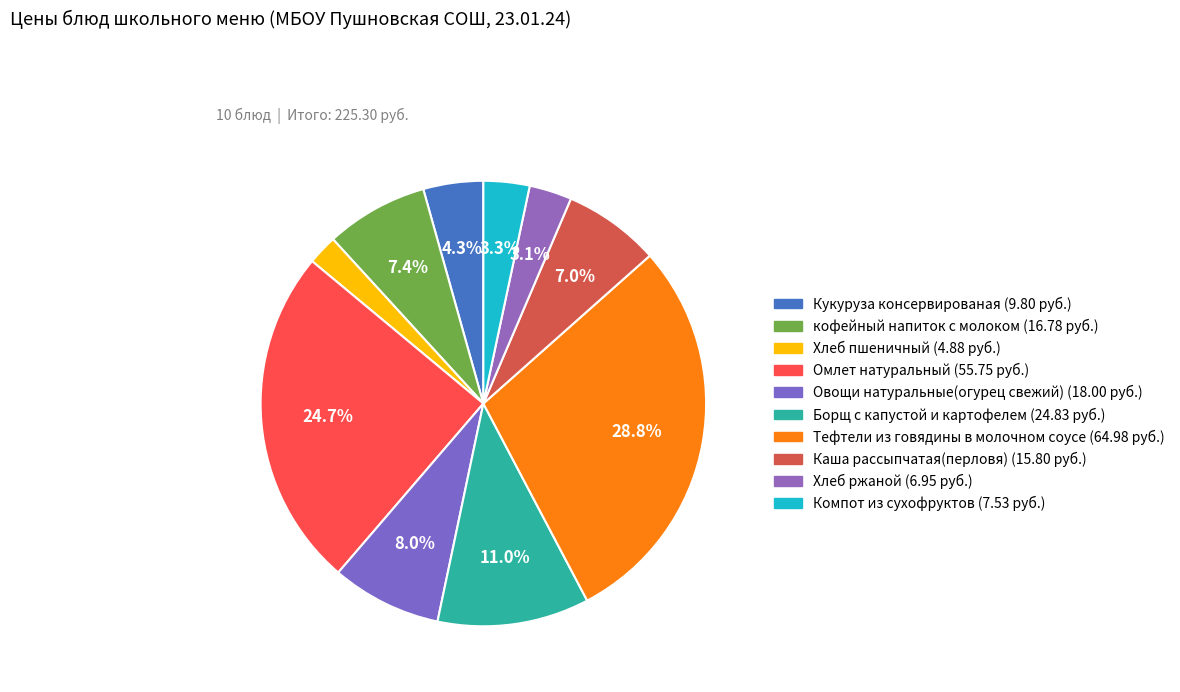

Count the number of slices in the pie.

10